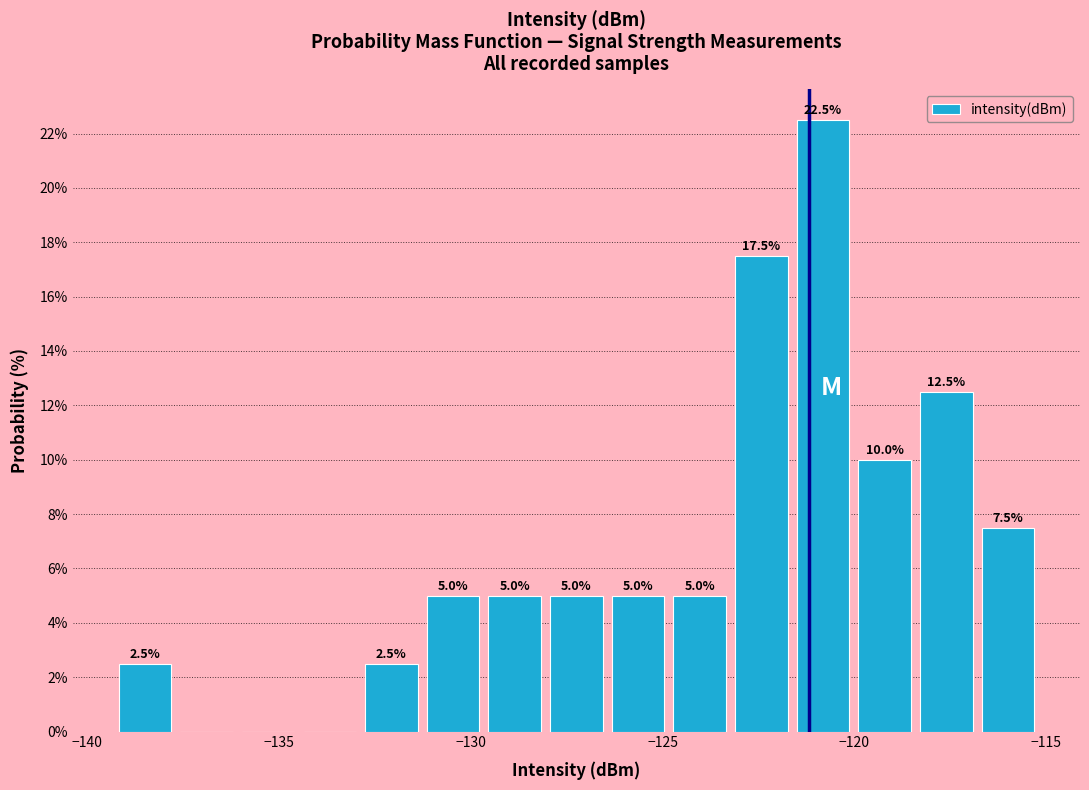

Read against the x-axis, roughly where is the centre of the tallest bar?

-121.0